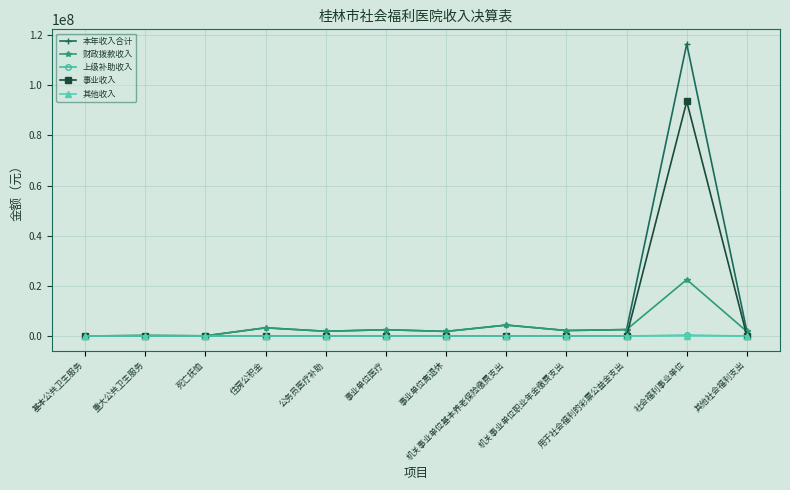

What is the value of the 财政拨款收入 point at the 11th from the left?

22500601.1